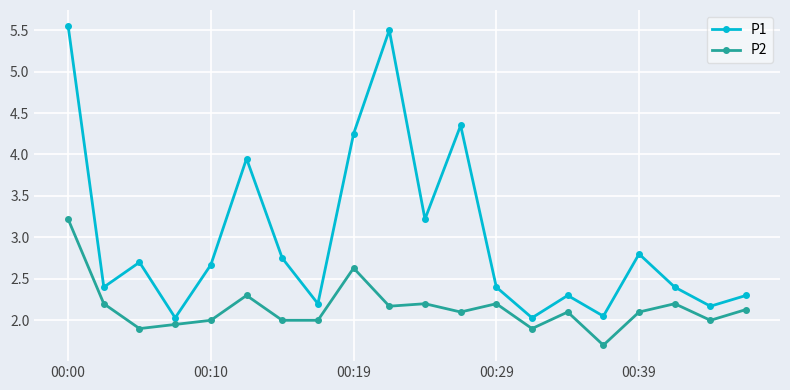

Rank the series by their maximum value, from highest to lowest.

P1, P2